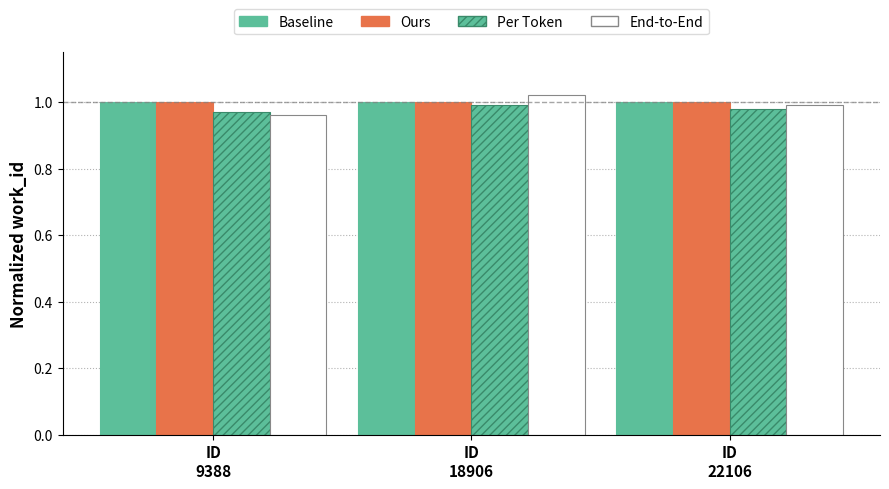

How many data points does each series have?

3